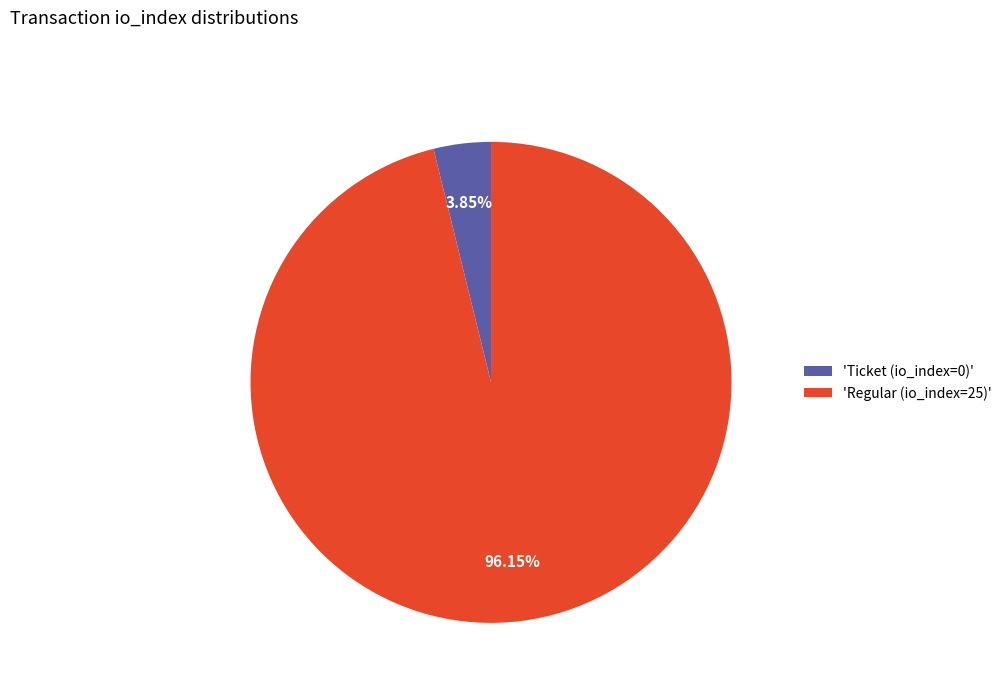

What is the largest slice in the pie chart?

'Regular (io_index=25)'